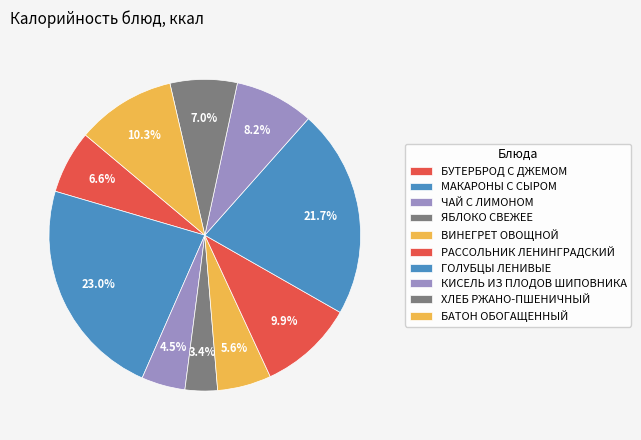

What percentage is the МАКАРОНЫ С СЫРОМ slice, to the nearest percent?

23%